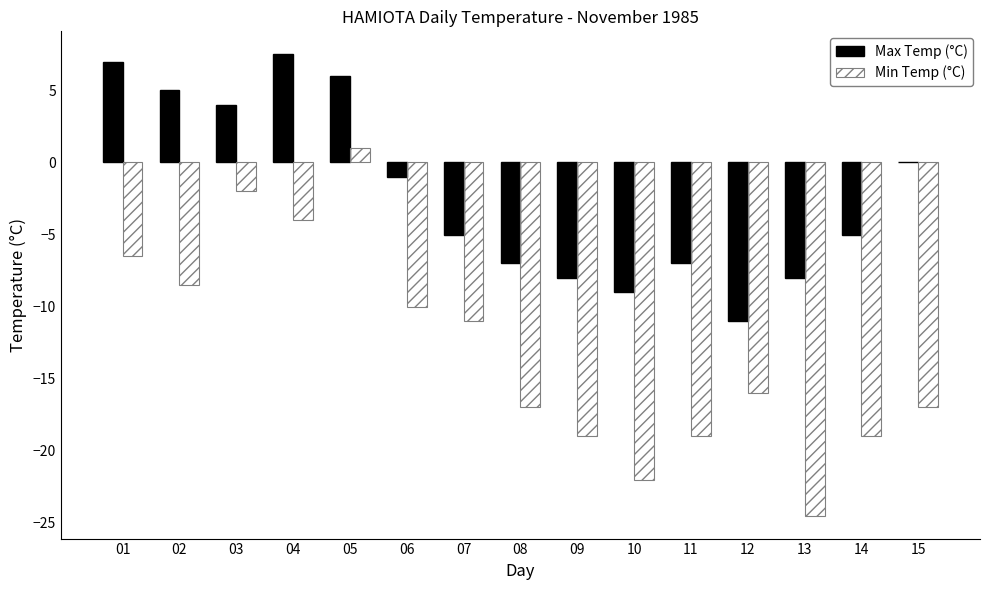

How many groups of bars are there?

15